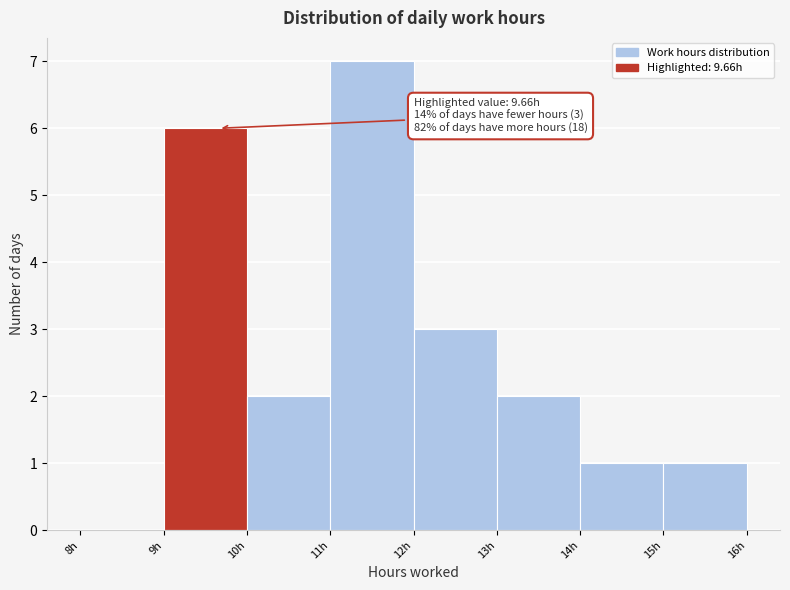

Which range on the x-axis has the tallest bar?

11 to 12